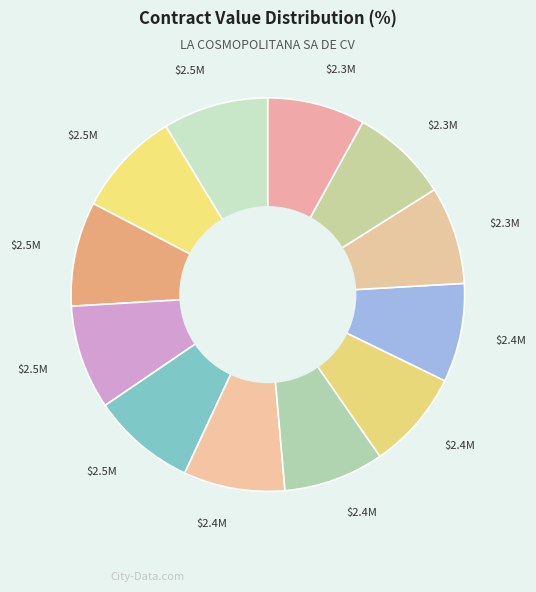

How many slices are in this pie chart?

12